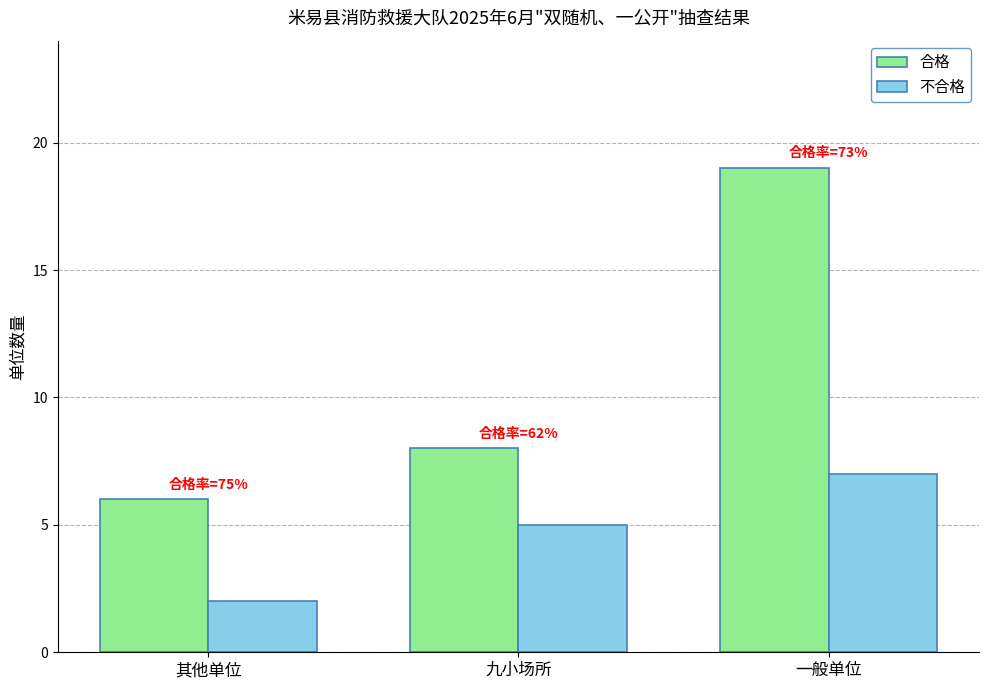

What is the difference between the maximum and second lowest values in the 合格 series?

11